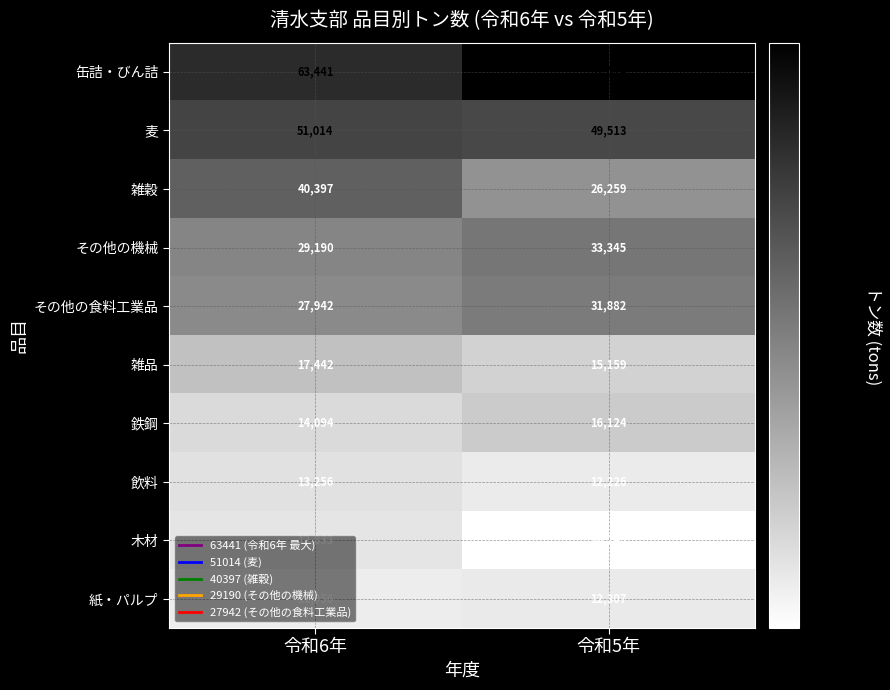

Which label corresponds to the smallest value in the chart?

令和5年